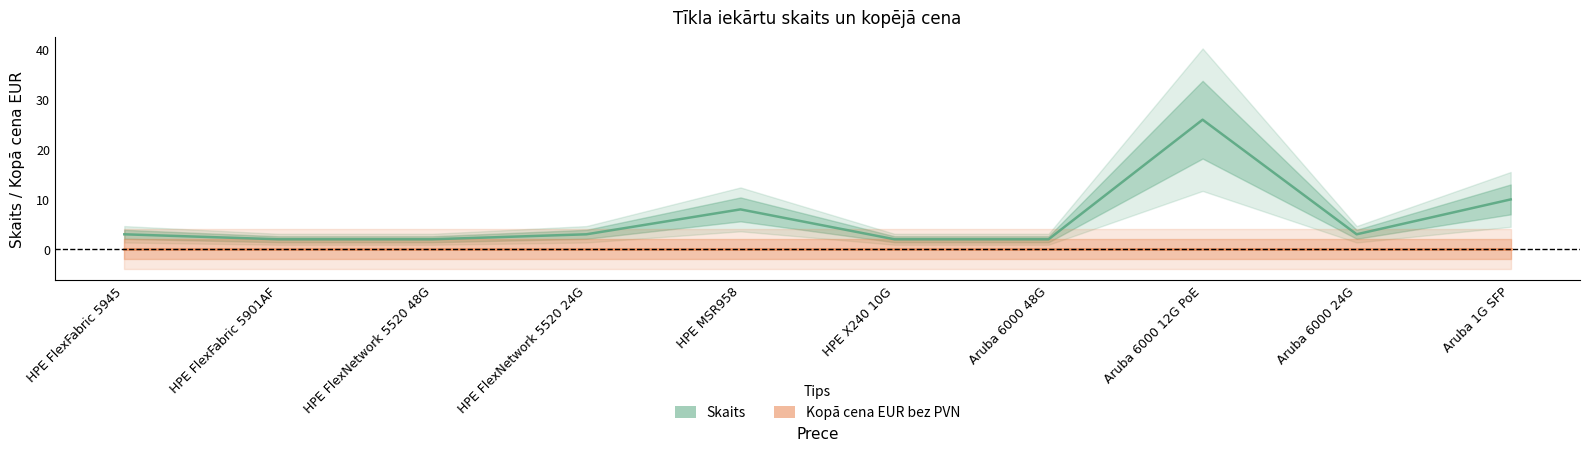

Reading right to left, list all the values displayed in this chart.

Skaits: Aruba 1G SFP=10	Aruba 6000 24G=3	Aruba 6000 12G PoE=26	Aruba 6000 48G=2	HPE X240 10G=2	HPE MSR958=8	HPE FlexNetwork 5520 24G=3	HPE FlexNetwork 5520 48G=2	HPE FlexFabric 5901AF=2	HPE FlexFabric 5945=3
Kopā cena EUR bez PVN: Aruba 1G SFP=0	Aruba 6000 24G=0	Aruba 6000 12G PoE=0	Aruba 6000 48G=0	HPE X240 10G=0	HPE MSR958=0	HPE FlexNetwork 5520 24G=0	HPE FlexNetwork 5520 48G=0	HPE FlexFabric 5901AF=0	HPE FlexFabric 5945=0